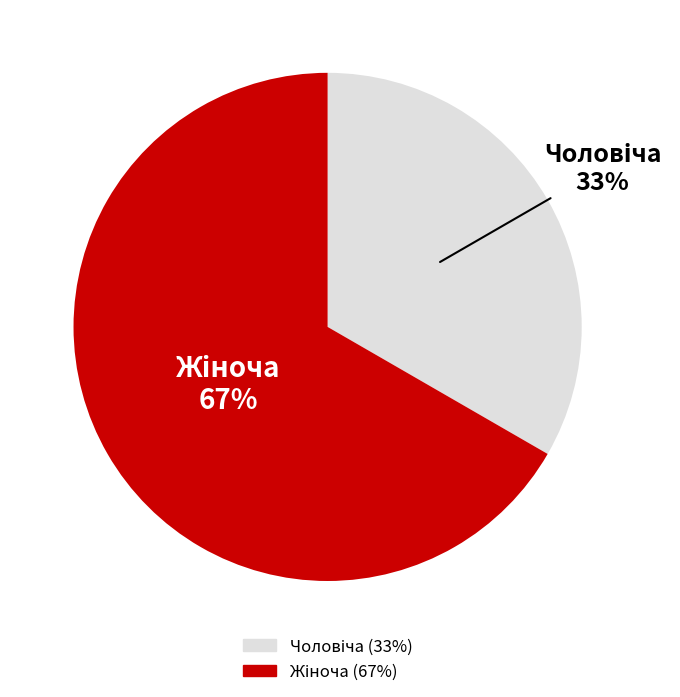

Is there any slice that represents more than half of the pie?

Yes